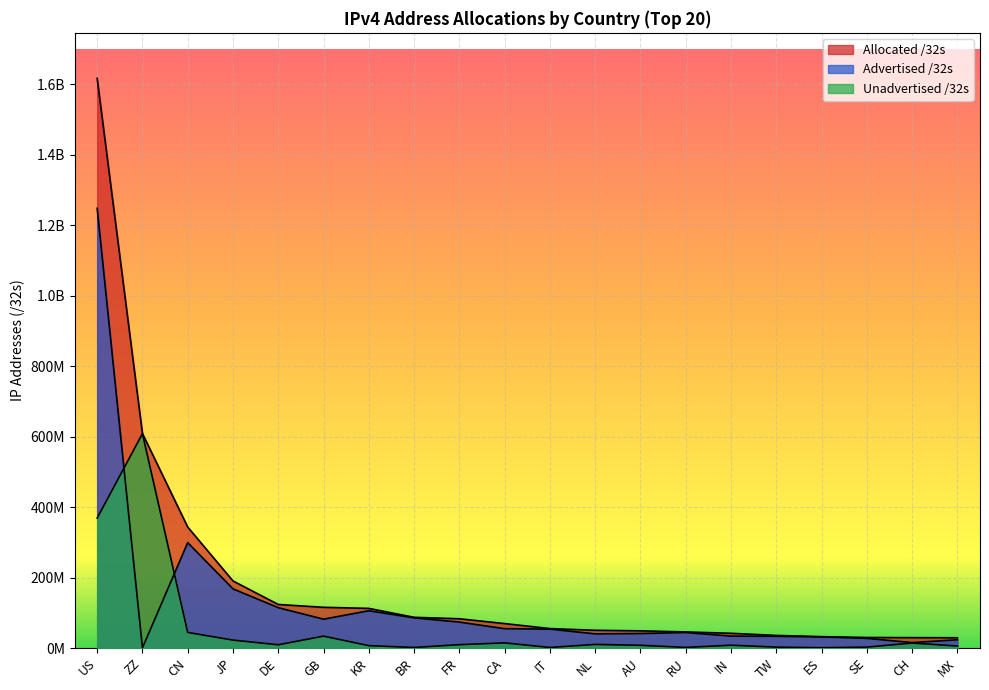

How many data points in Allocated /32s are above 69342464?

9